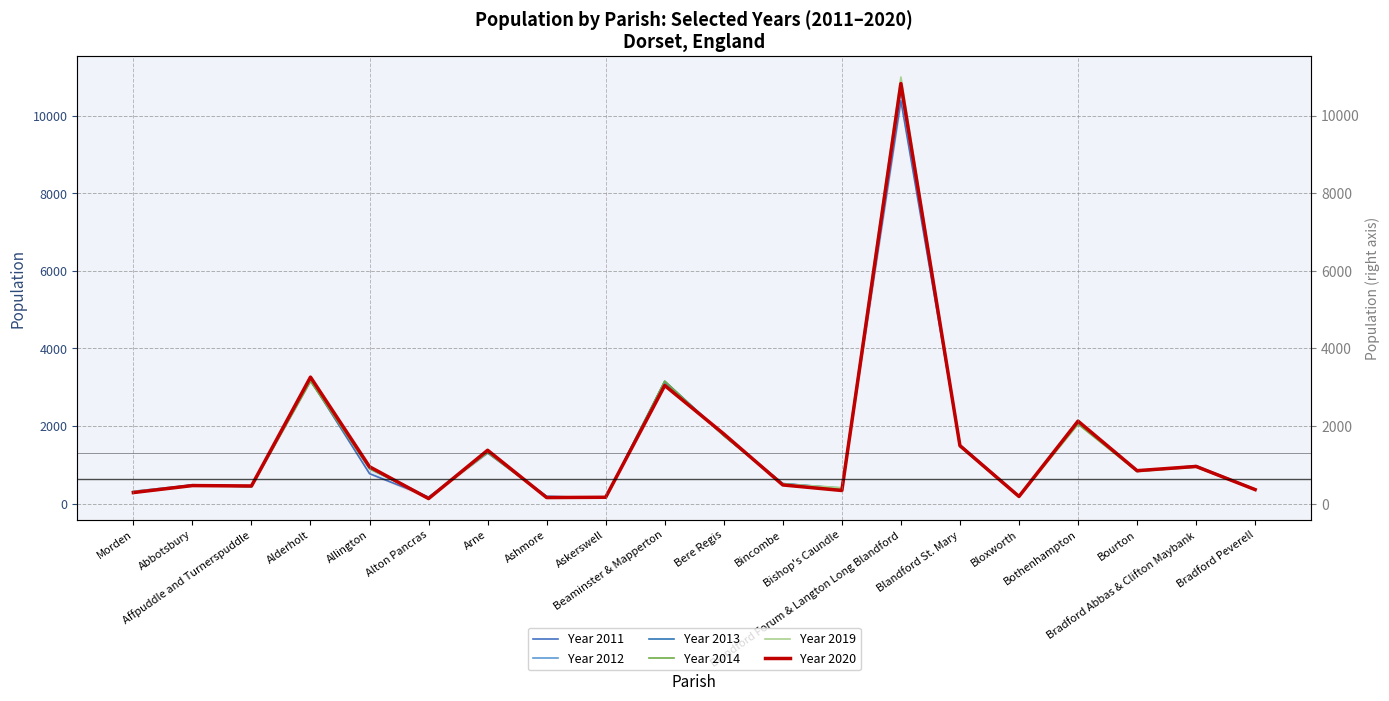

Is it true that Year 2020 equals 133 at Alton Pancras?

True